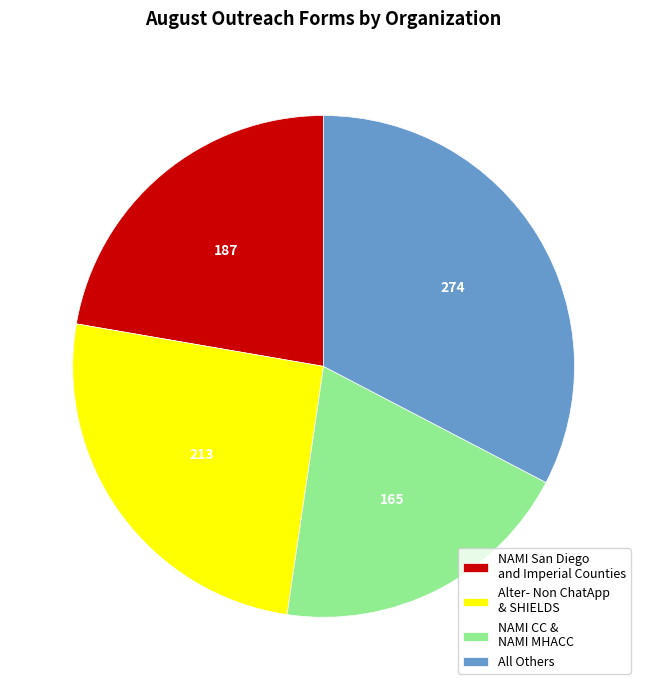

Is All Others the majority of the pie?

No